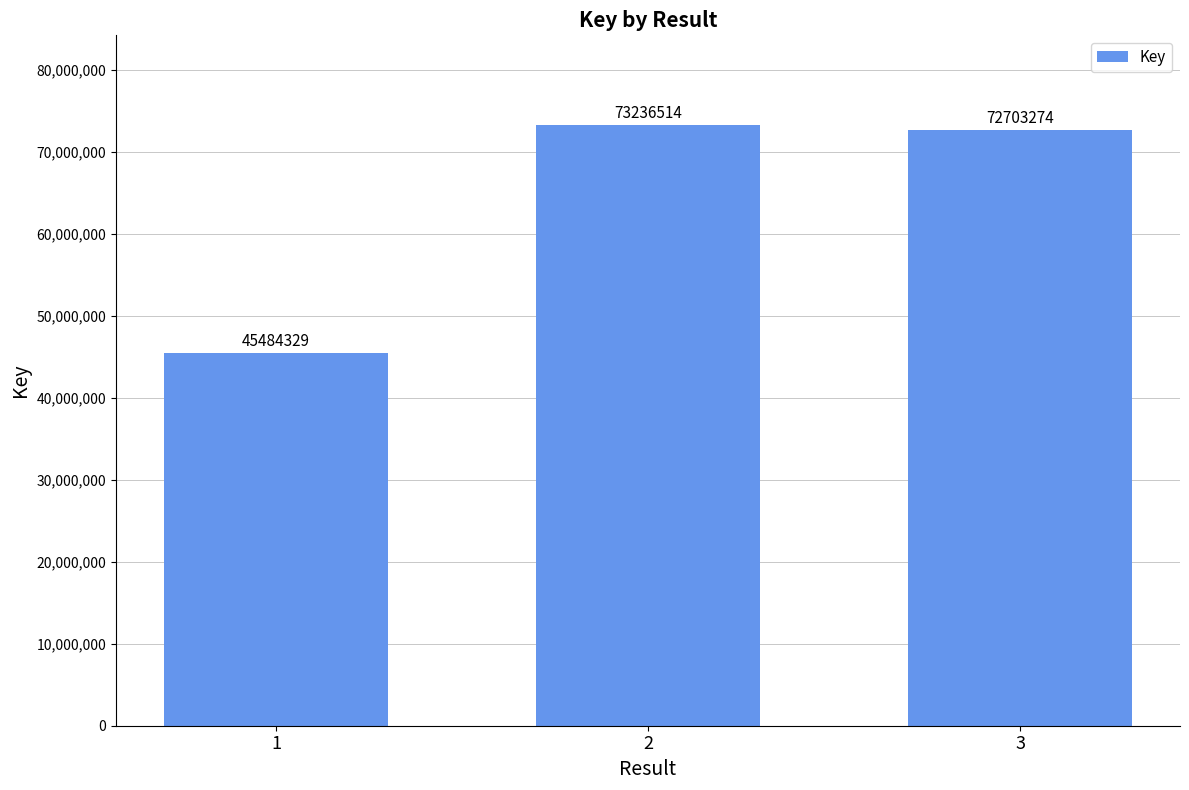

The value at 2 is 27187777. True or false?

False